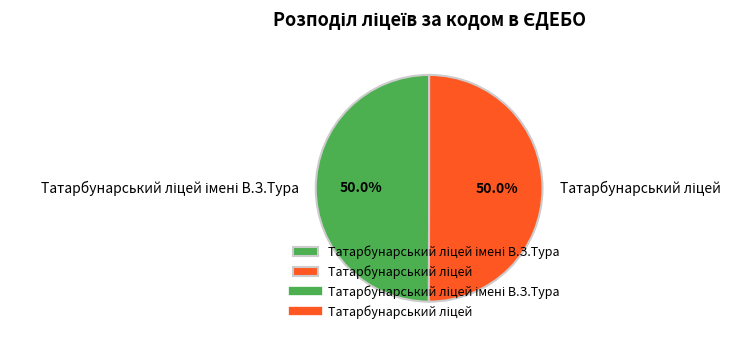

Count the number of slices in the pie.

2